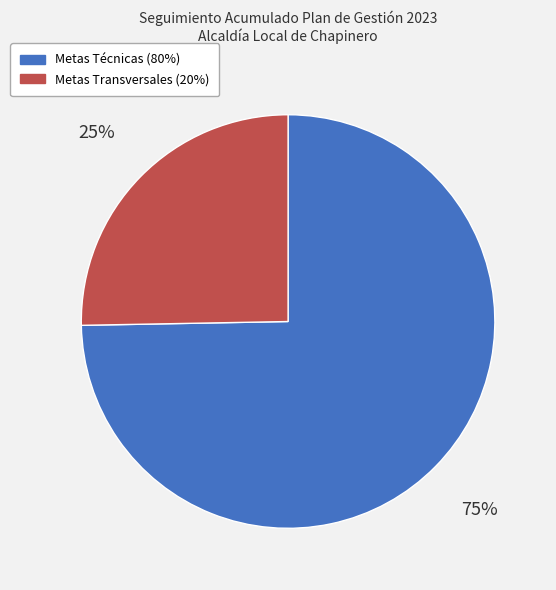

Between Metas Transversales (20%) and Metas Técnicas (80%), which is larger?

Metas Técnicas (80%)